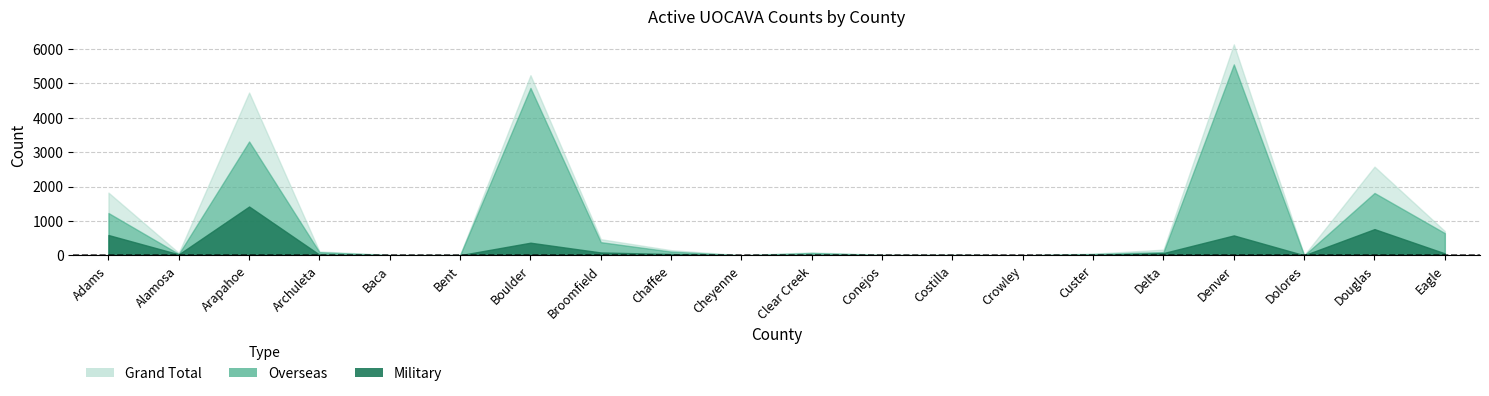

What is the maximum value shown in the chart?

6135